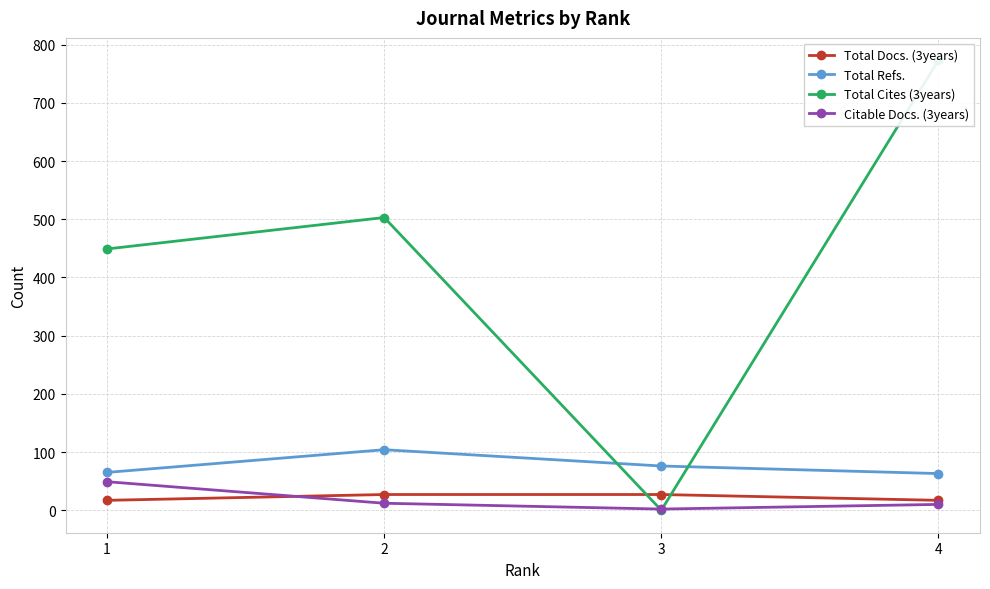

The Total Cites (3years) series shows 162 at 1. True or false?

False